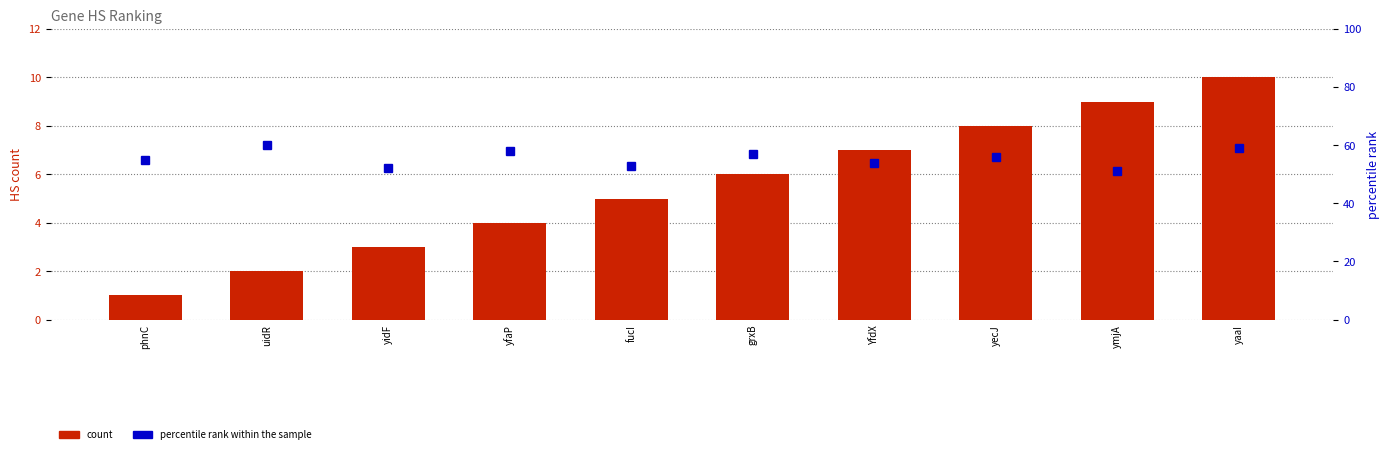

What is the label of the 2nd bar from the left?

uidR